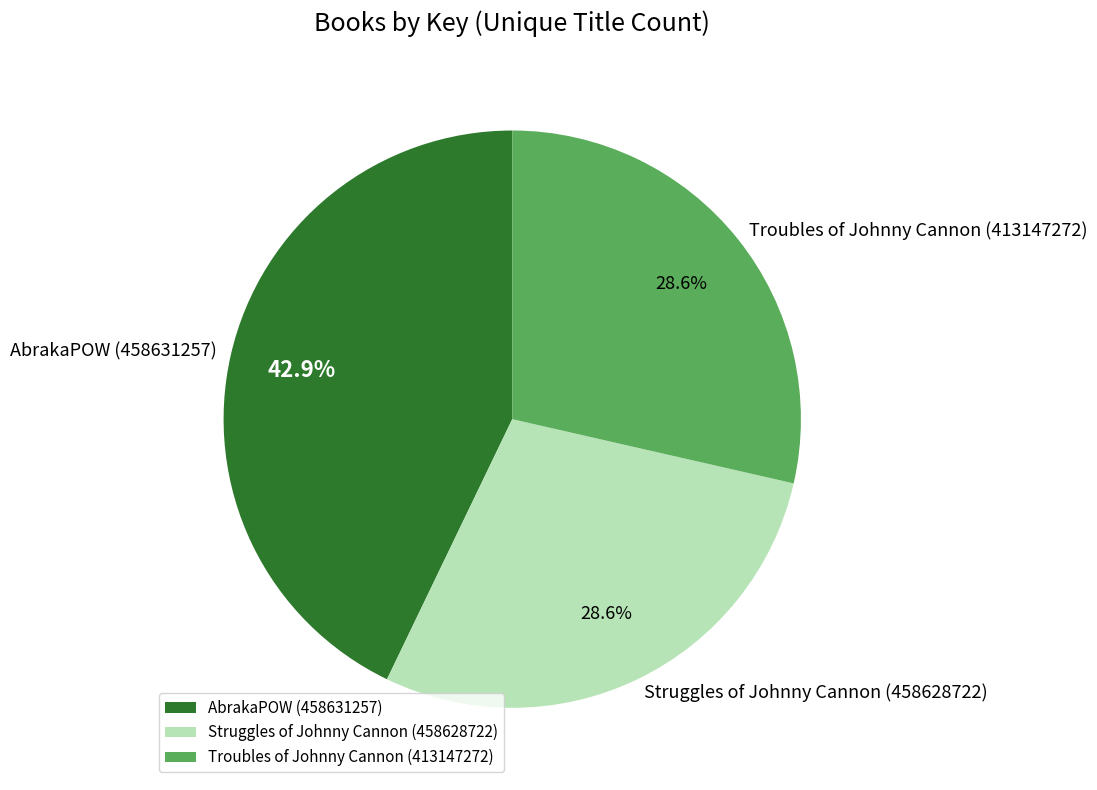

Which slice is the largest?

AbrakaPOW (458631257)